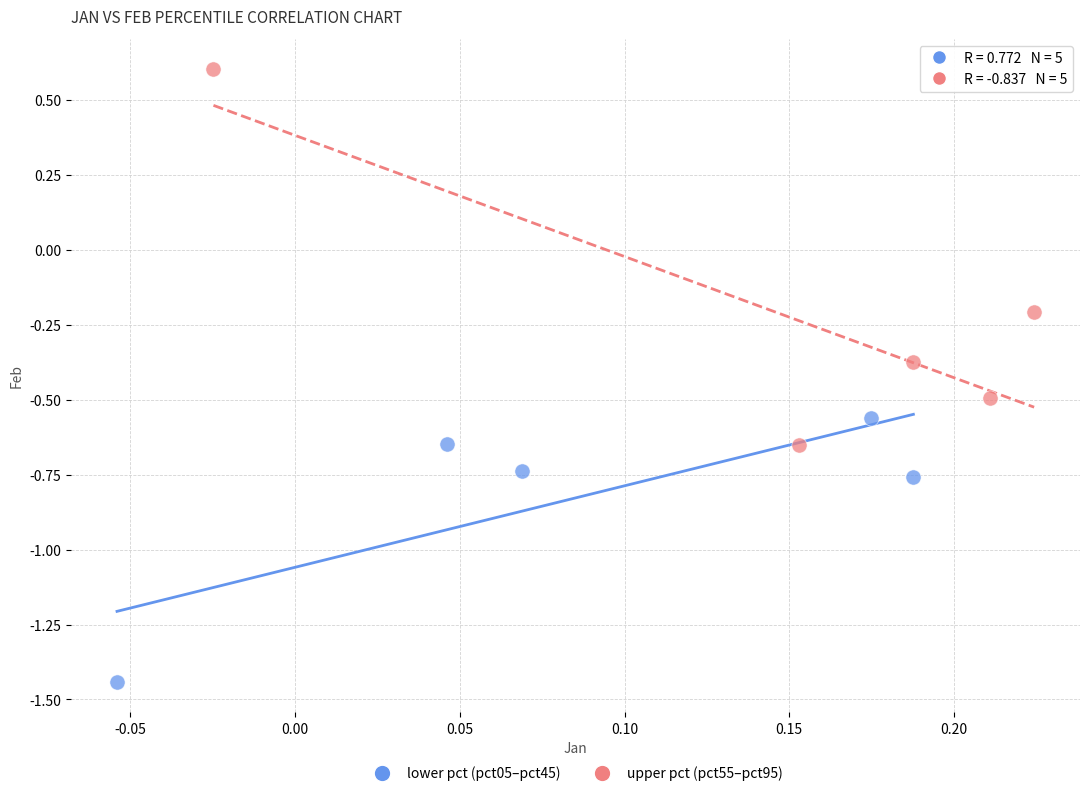

Which series reaches the maximum Y coordinate?

upper pct (pct55–pct95)